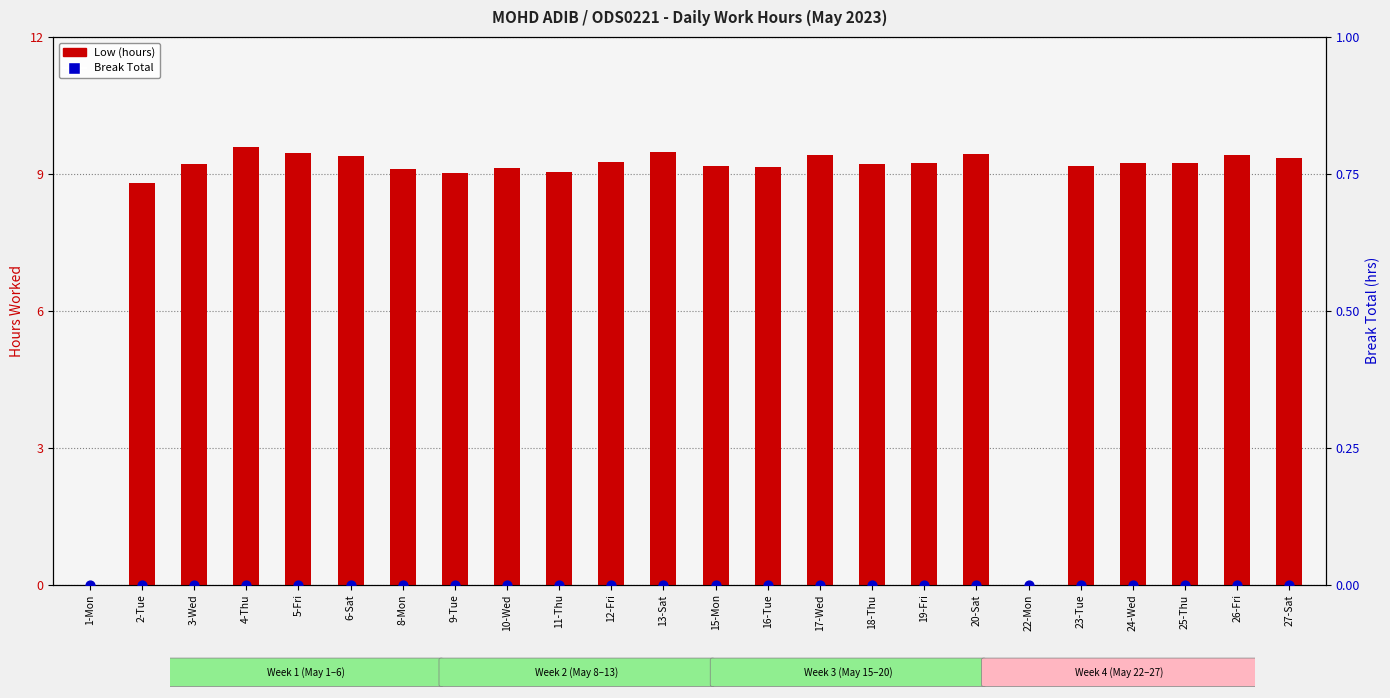

Which series has the largest total across all categories?

Low (hours)